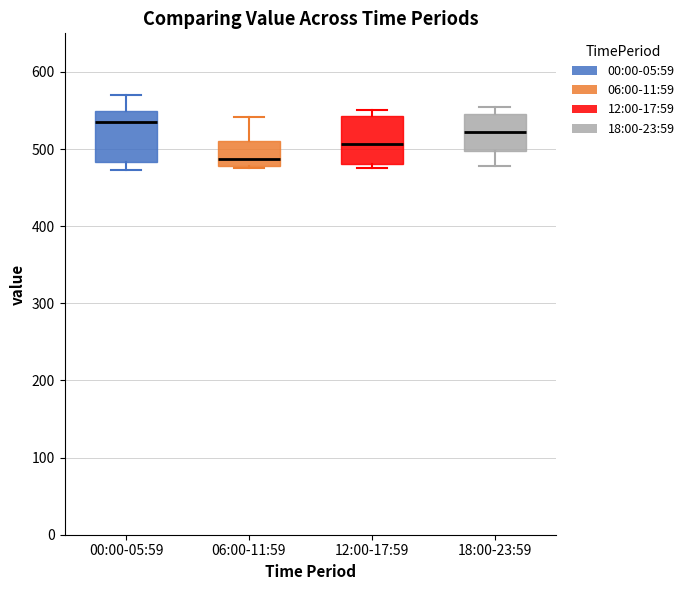

Where does the median line of the box for 06:00-11:59 sit on the y-axis? The values are not printed on the chart, so give them approximately, as read against the axis.

490